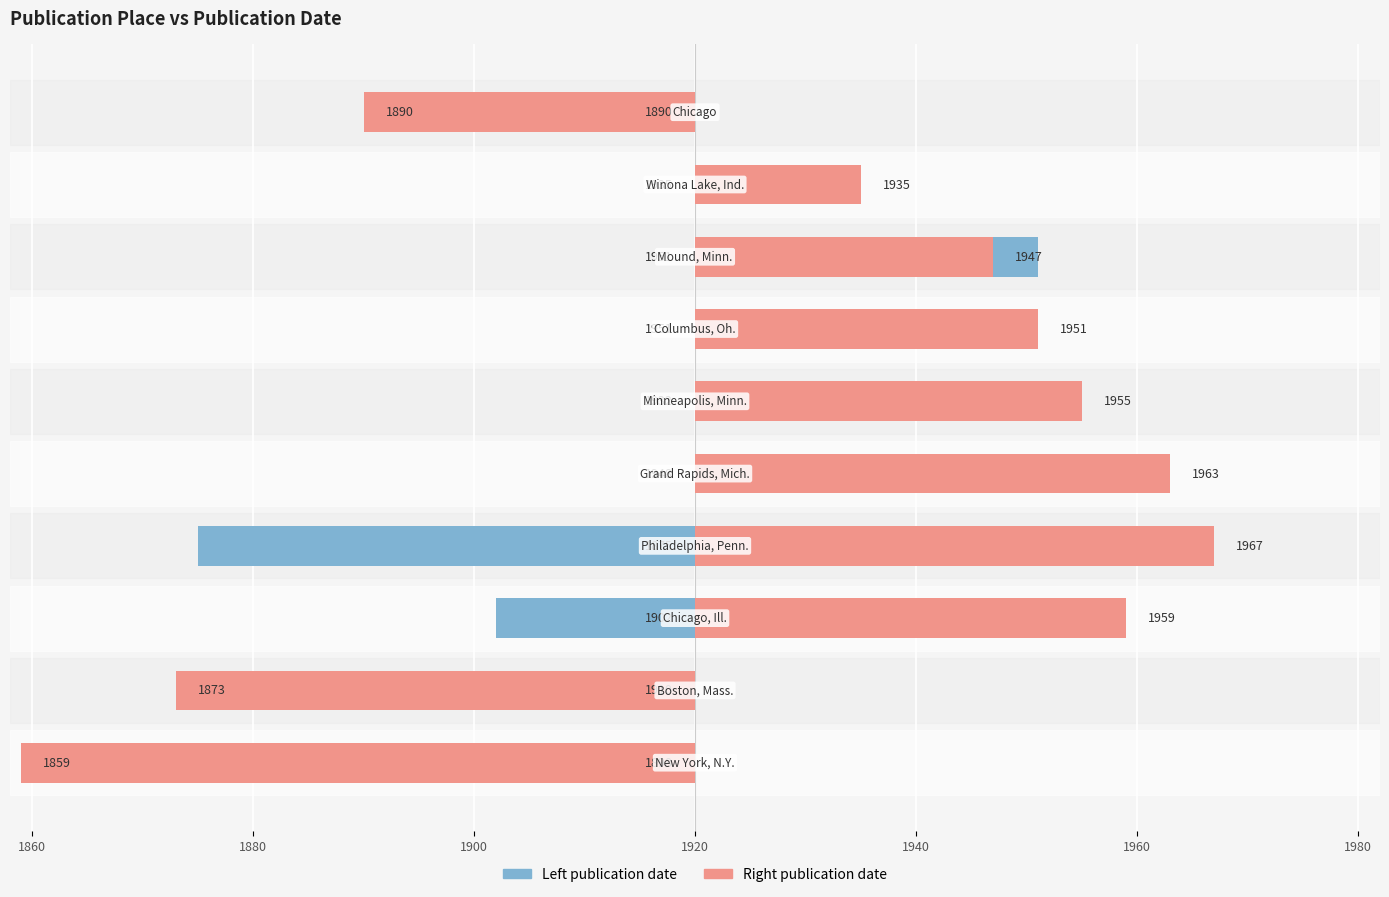

The Right (later) series shows -41 at 9. True or false?

False